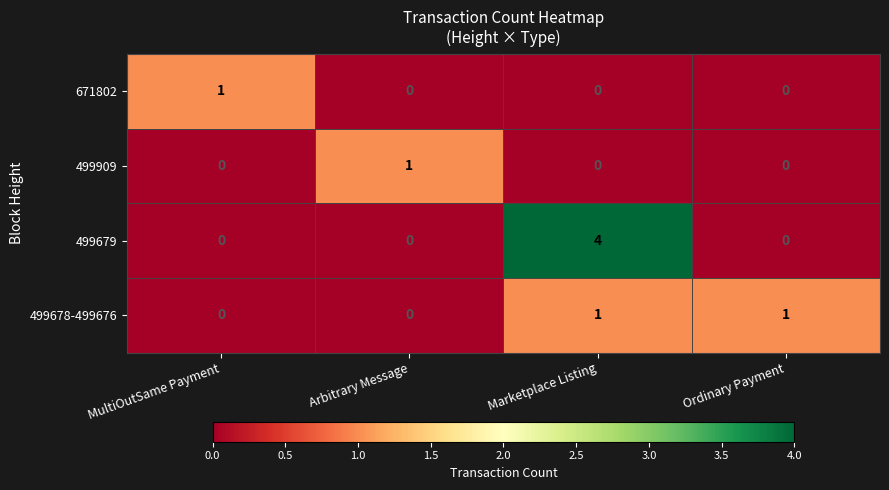

True or false: 499678-499676 has a value of 2 at Ordinary Payment.

False